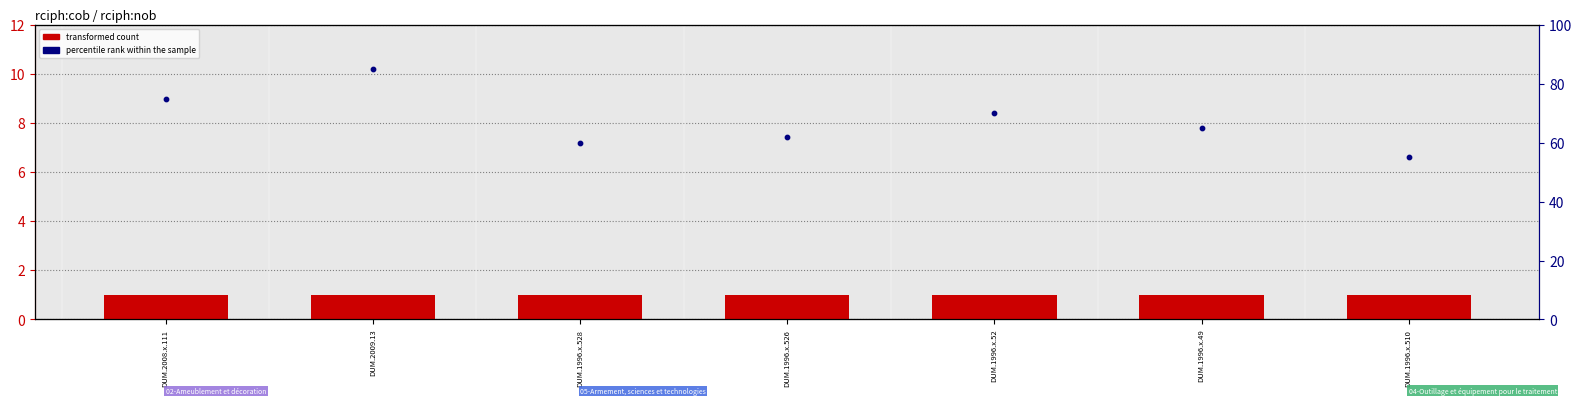

Which series has the largest total across all categories?

percentile rank within the sample